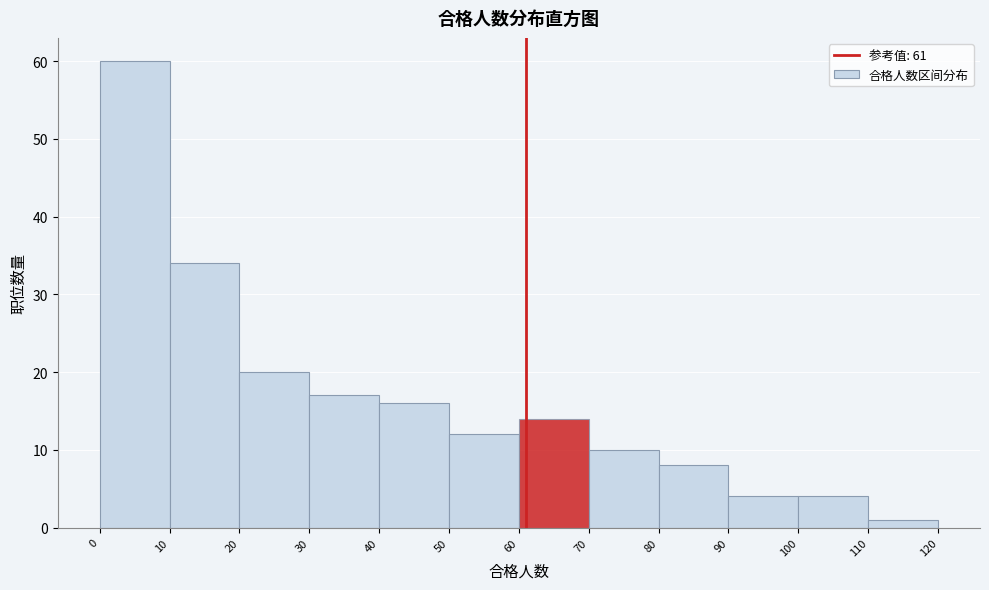

Over which range of the x-axis is the bar tallest?

0 to 10